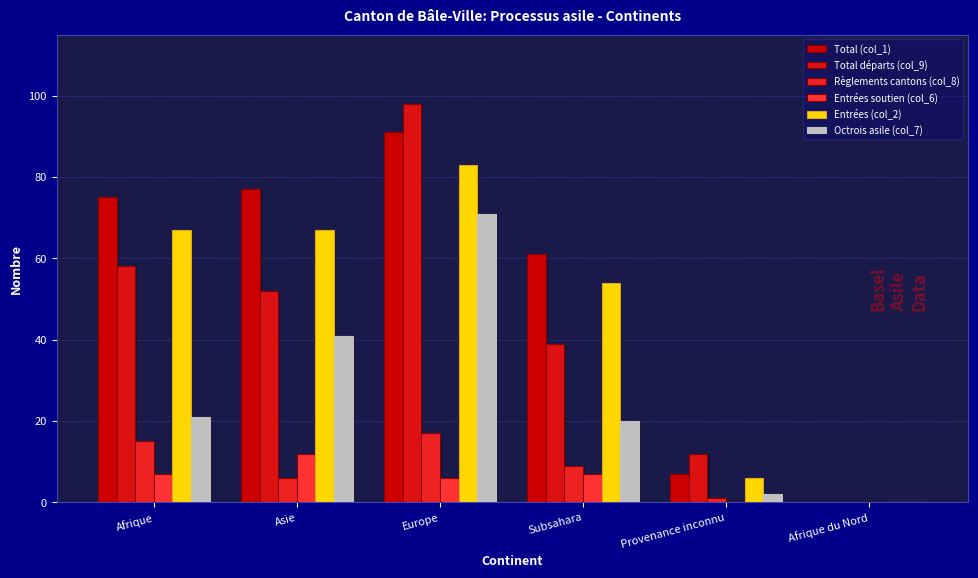

How many data points in Entrées (col_2) are above 67?

1